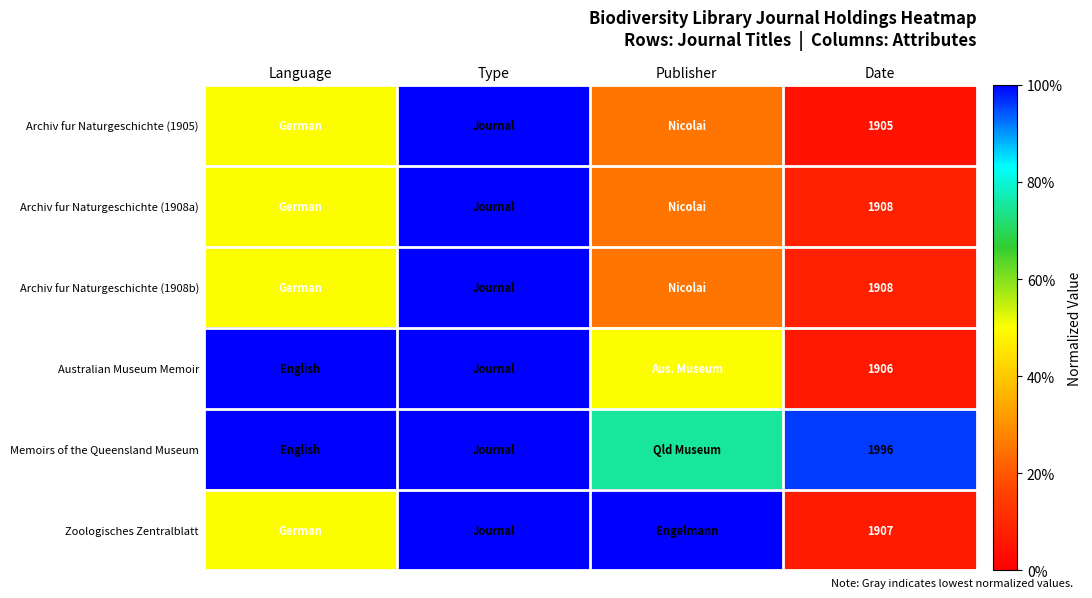

Rank the categories by Archiv fur Naturgeschichte (1908a) value from highest to lowest.

Type, Language, Publisher, Date